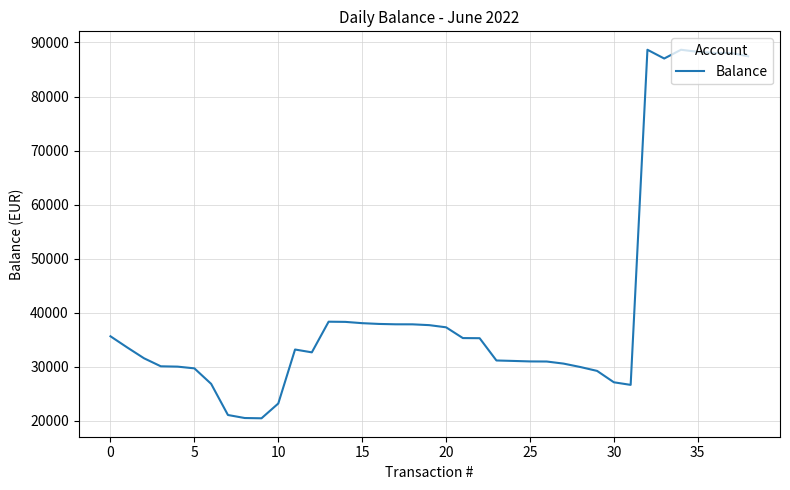

What is the greatest value displayed?

88654.4